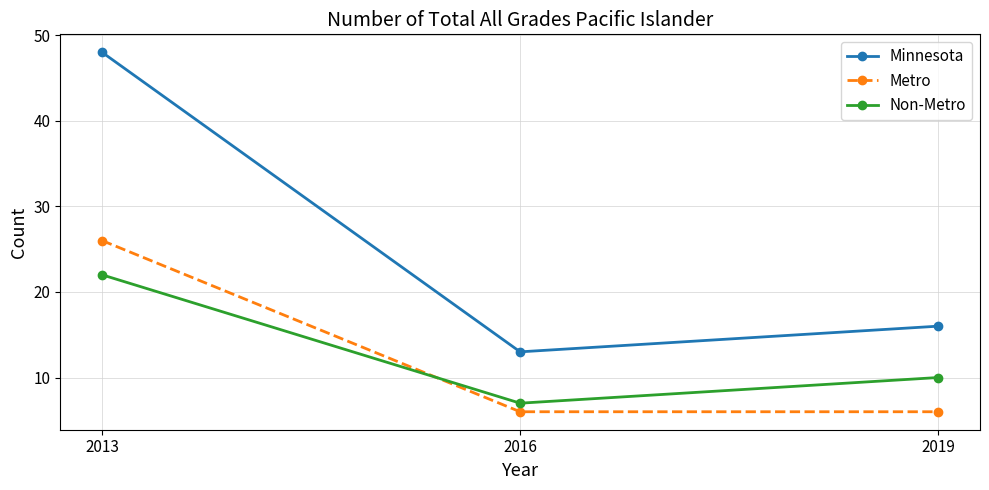

What is the difference between the maximum and minimum values in the Minnesota series?

35